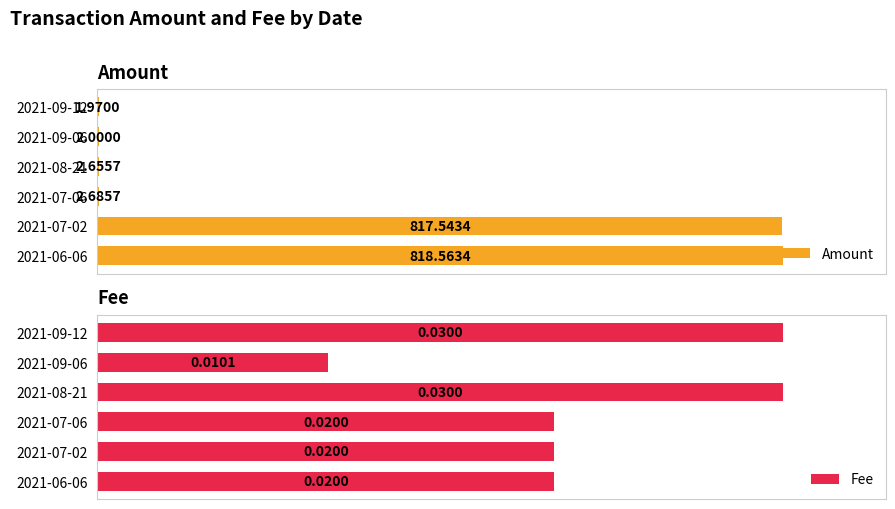

At which label does Amount reach its peak?

2021-06-06